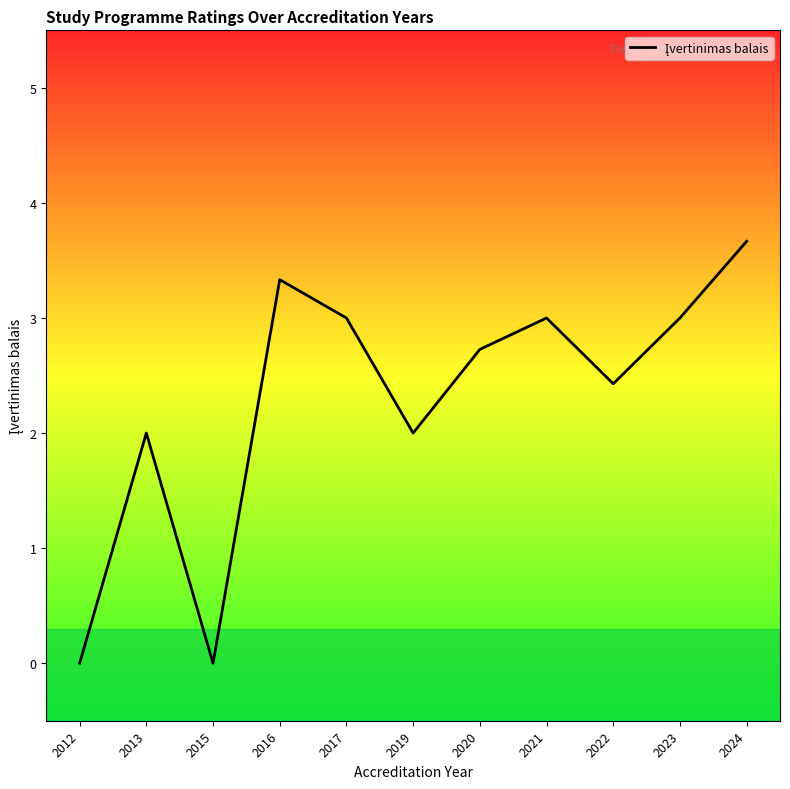

Reading right to left, transcribe all the data shown in this chart.

2024=3.7	2023=3.0	2022=2.4	2021=3.0	2020=2.7	2019=2.0	2017=3.0	2016=3.3	2015=0.0	2013=2.0	2012=0.0